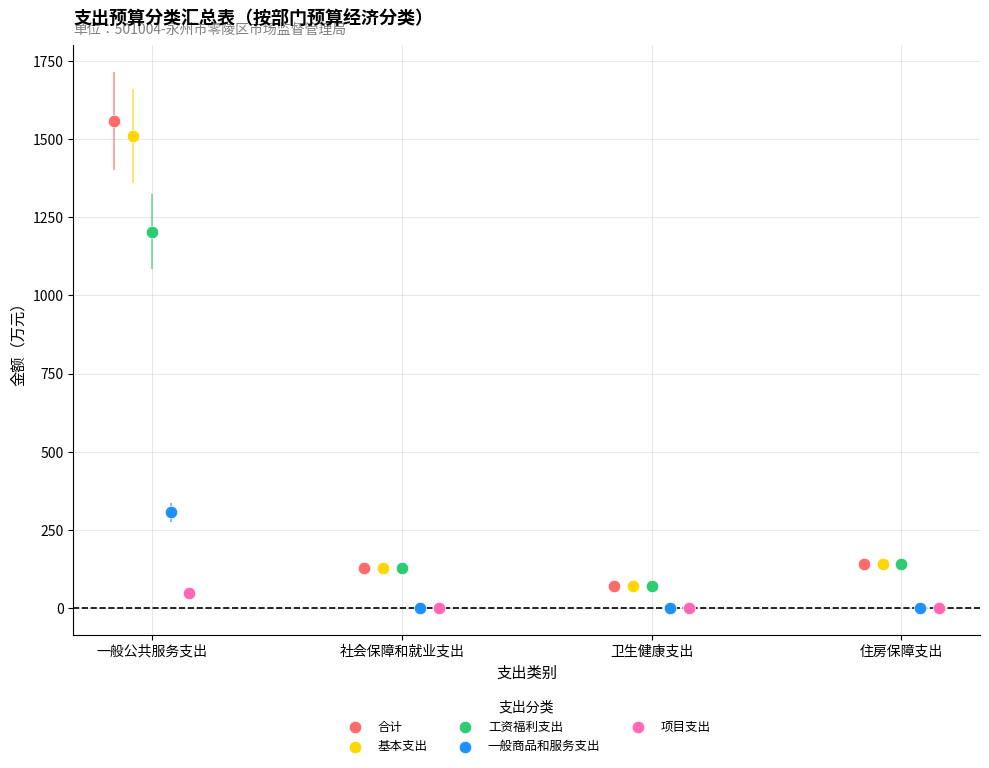

Which series has the widest spread of Y values?

合计